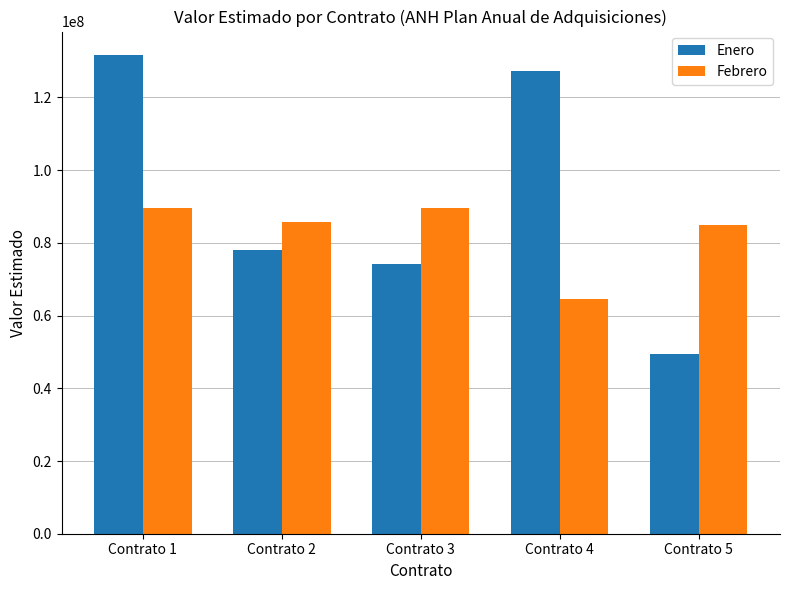

Where is Enero nearest to the value 90515400?

Contrato 2